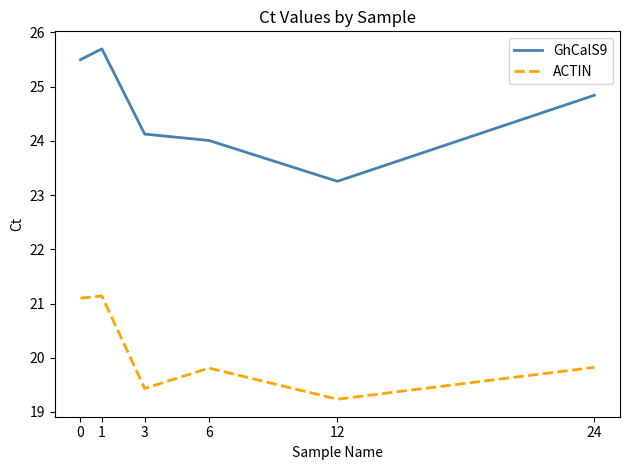

Is it true that GhCalS9 equals 36.3 at 0?

False